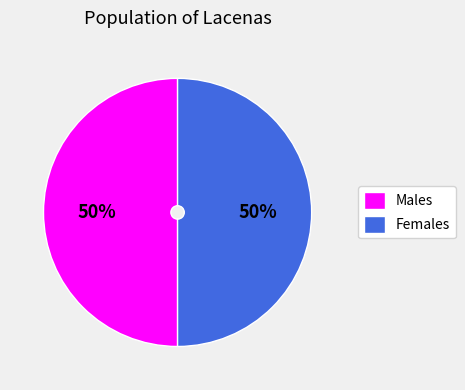

To the nearest percent, what is the difference between the largest and smallest slice percentages?

0%